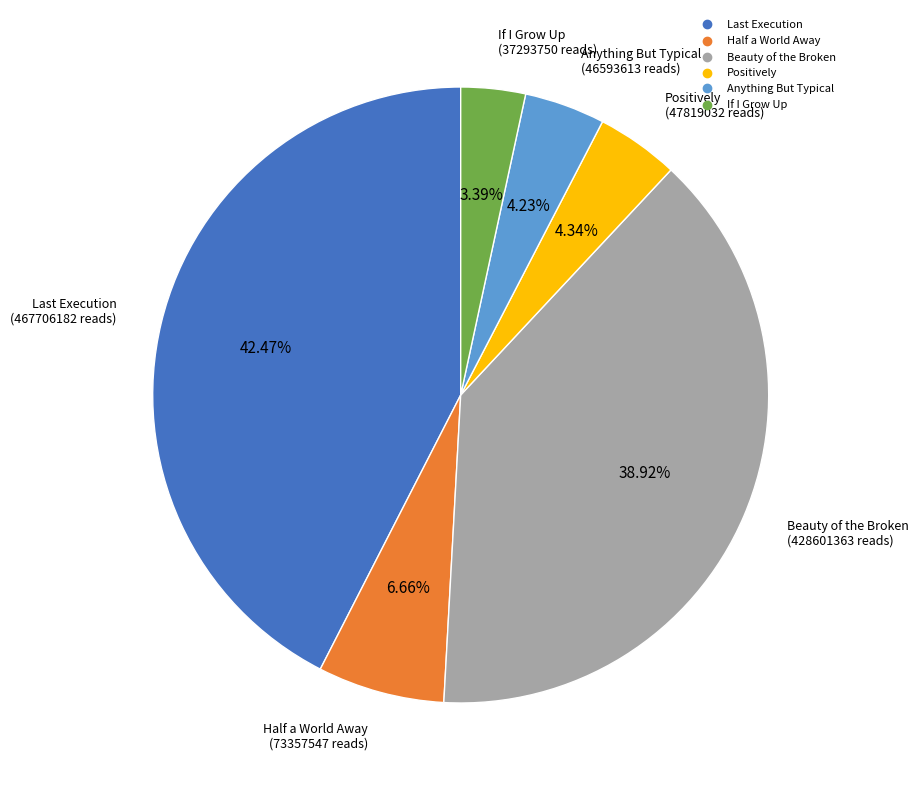

To the nearest percent, what percentage of the pie is Positively?

4%